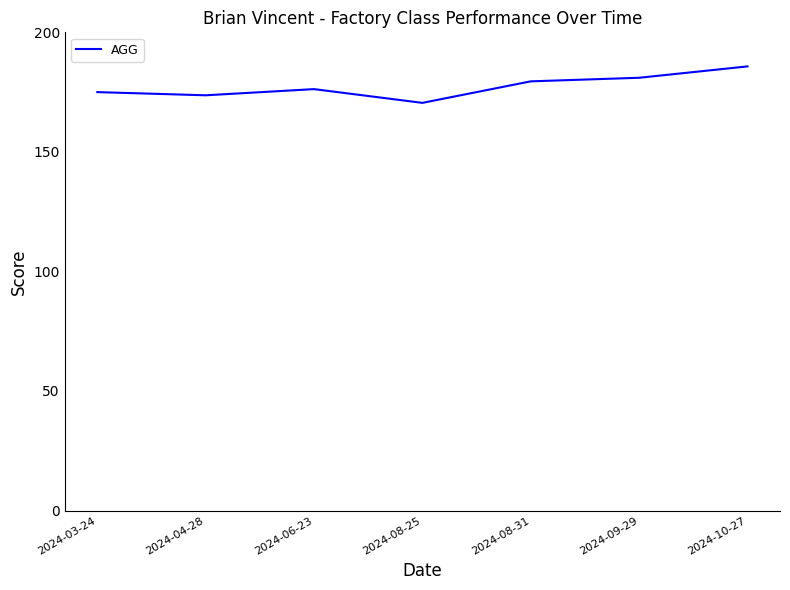

Between 2024-10-27 and 2024-08-25, which is larger?

2024-10-27